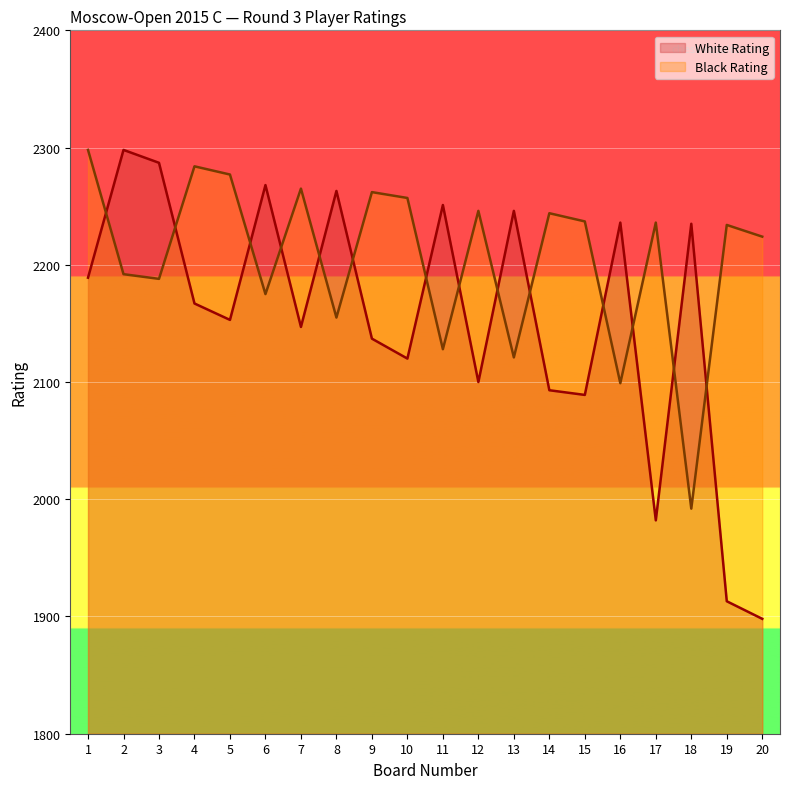

How many distinct data groups are displayed?

2